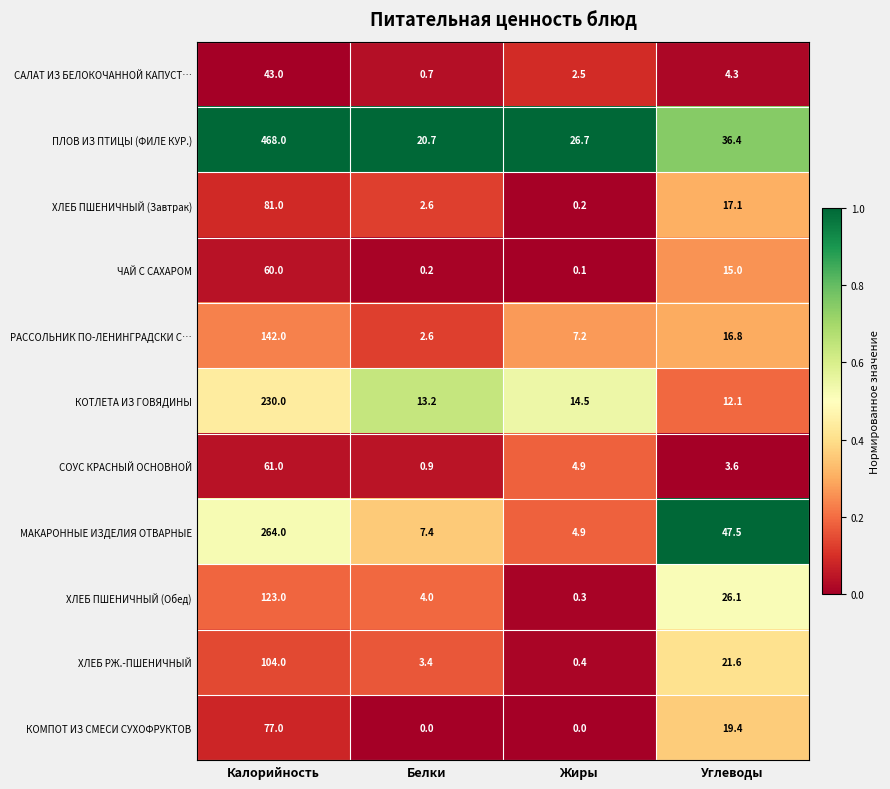

The КОТЛЕТА ИЗ ГОВЯДИНЫ series shows 19.1 at Жиры. True or false?

False